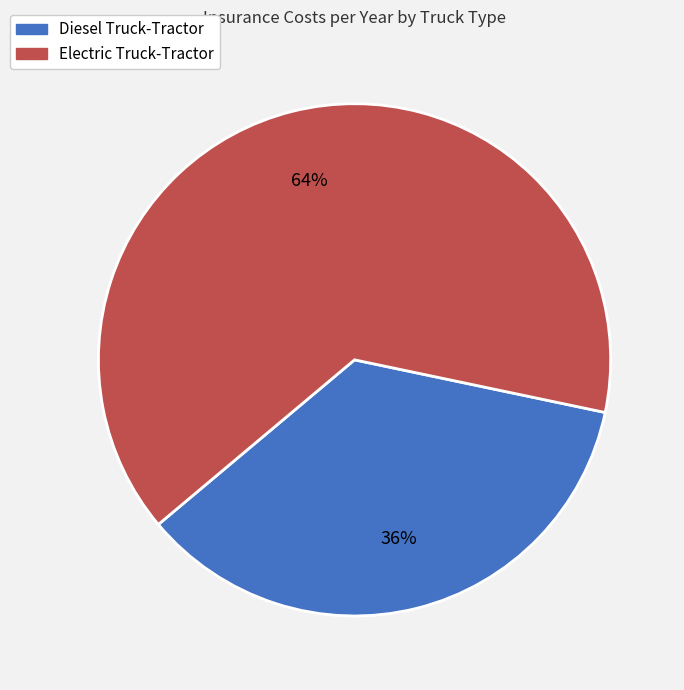

Rank the categories by value from lowest to highest.

Diesel Truck-Tractor, Electric Truck-Tractor